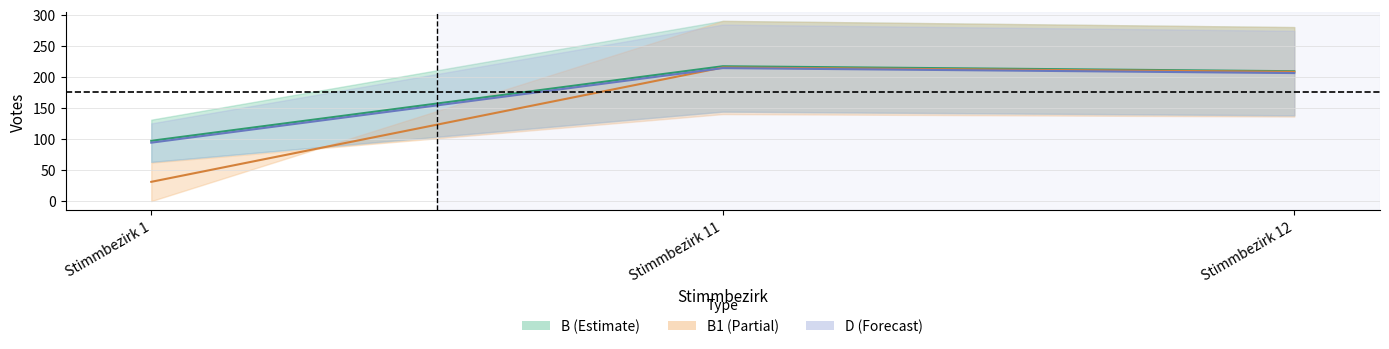

What is the total value across all series at Stimmbezirk 12?

623